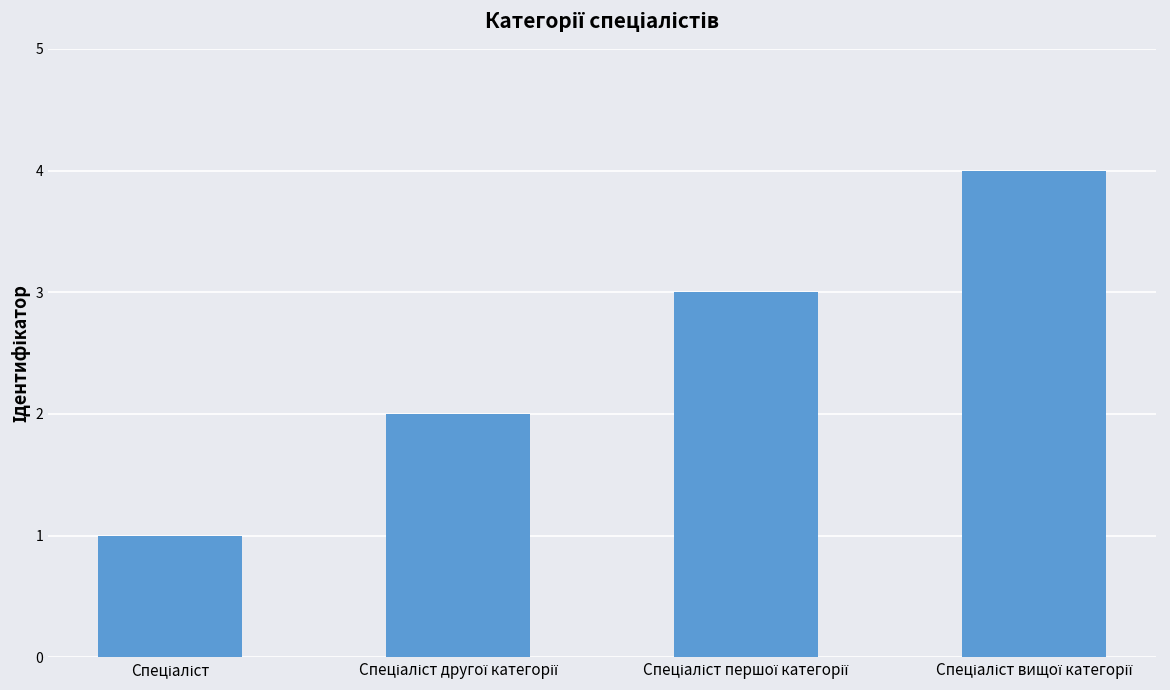

What is the greatest value displayed?

4